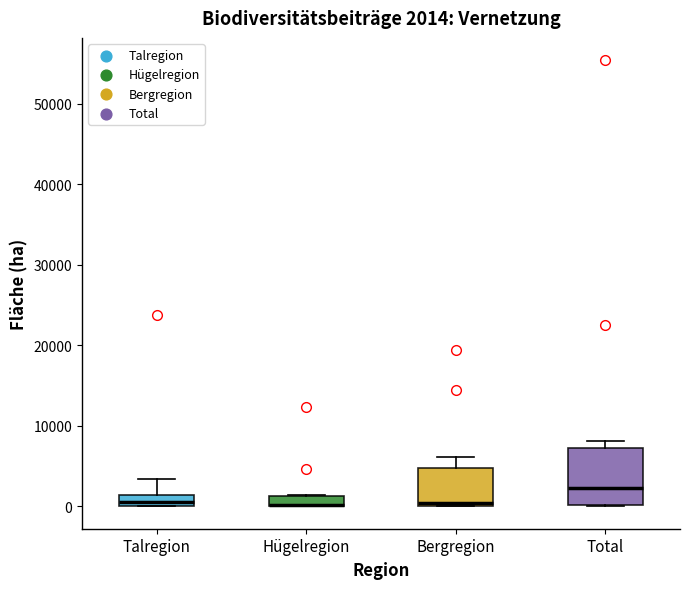

Which box is the tallest, from its lower edge to its upper edge?

Total